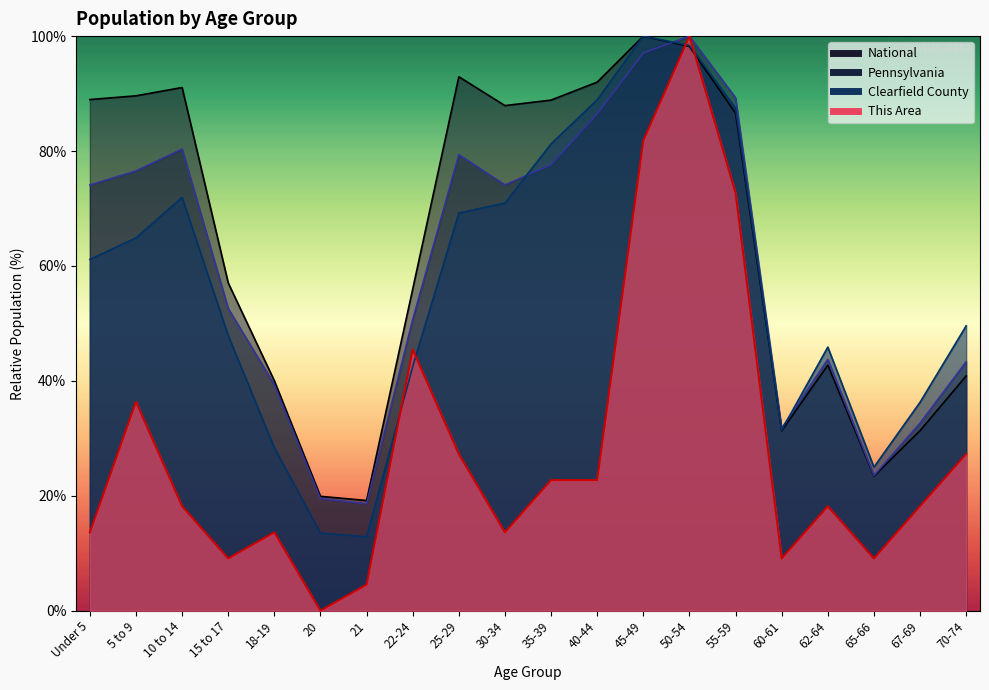

Where is the first local maximum for Clearfield County?

10 to 14